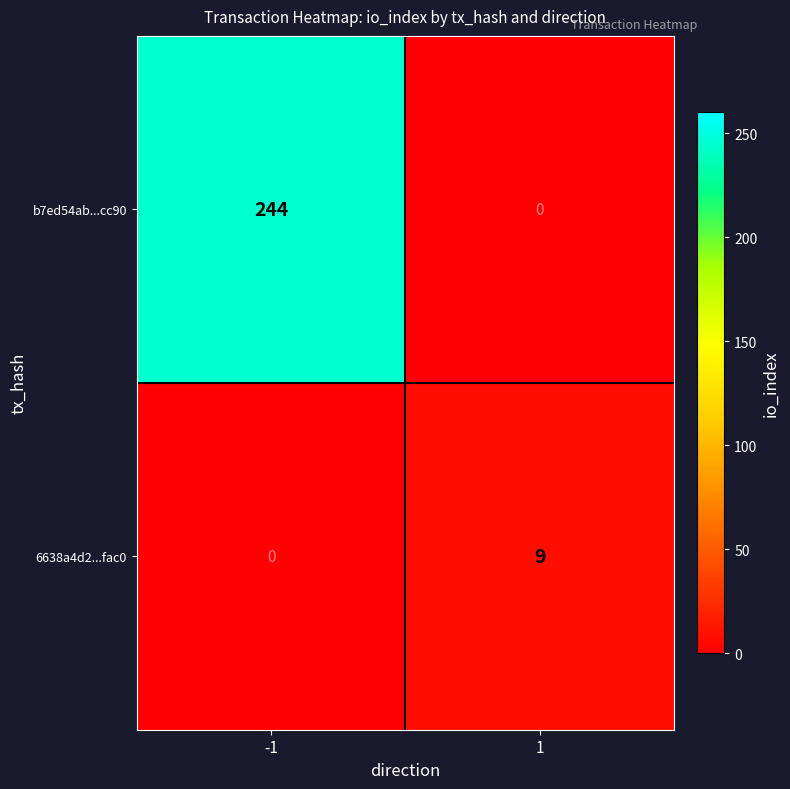

What is the total value across all series at -1?

244